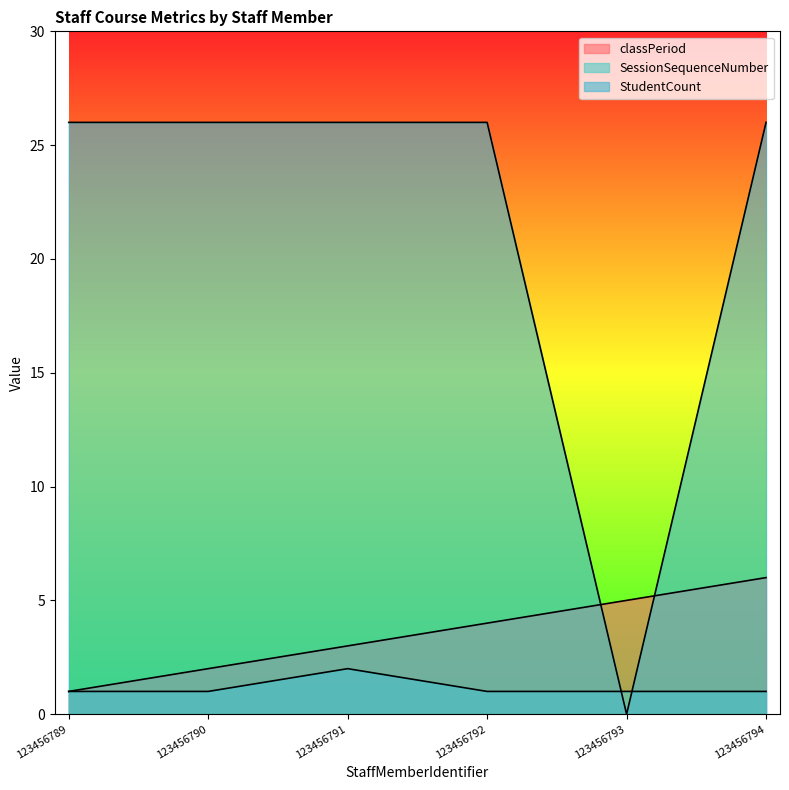

How many series are shown in this chart?

3